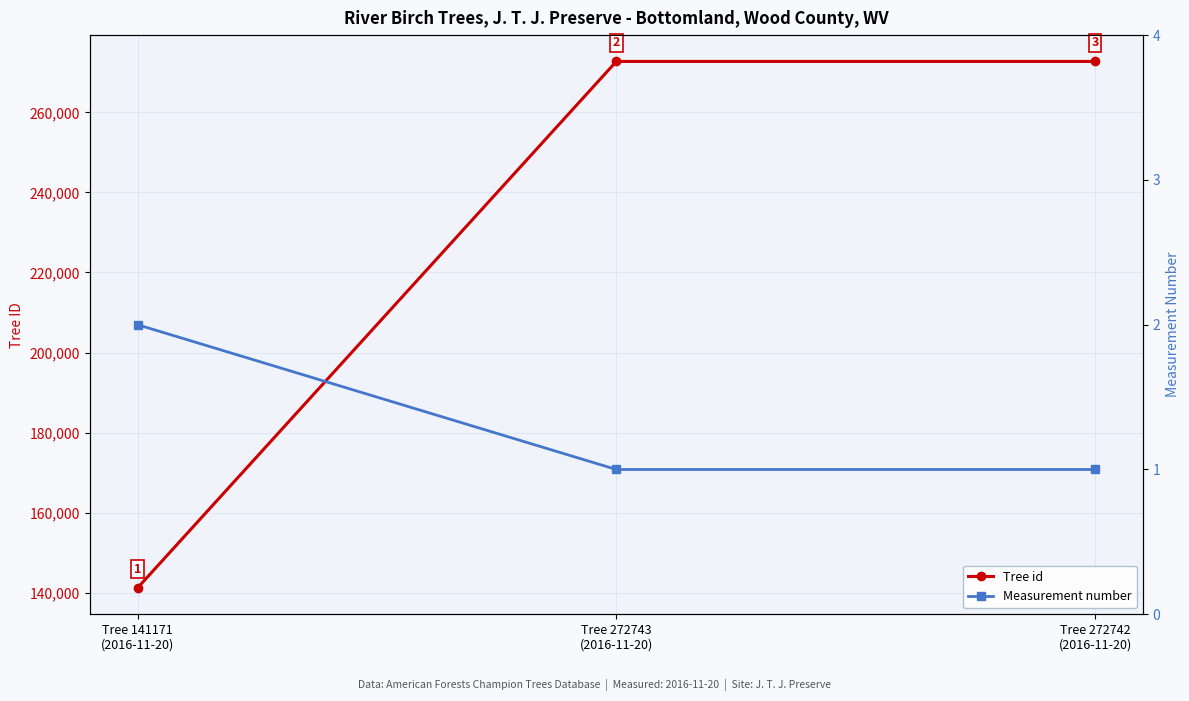

At how many categories does at least one series exceed 23959?

3